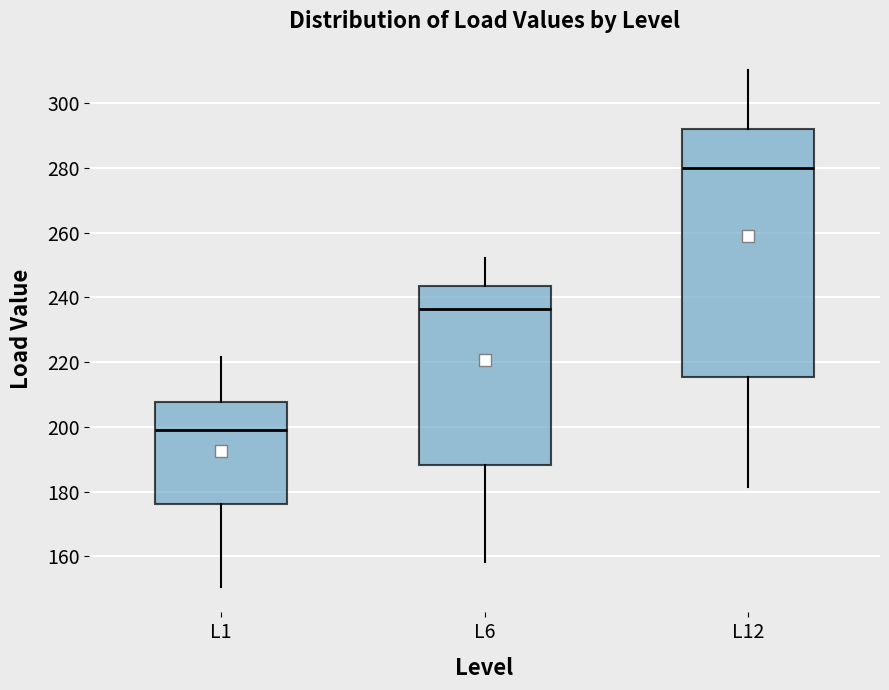

Reading left to right, transcribe this box plot: for each box, give where its median line is, the range the box spans, and where its two whiskers end, as read against the y-axis. The values are not printed on the chart, so give them approximately, as read against the axis.

L1: median 200, box 176 to 208, whiskers 150 to 222
L6: median 236, box 188 to 244, whiskers 158 to 252
L12: median 280, box 216 to 292, whiskers 182 to 310